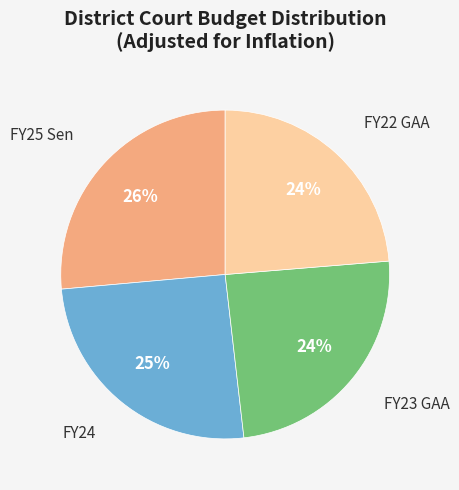

How many slices are in this pie chart?

4